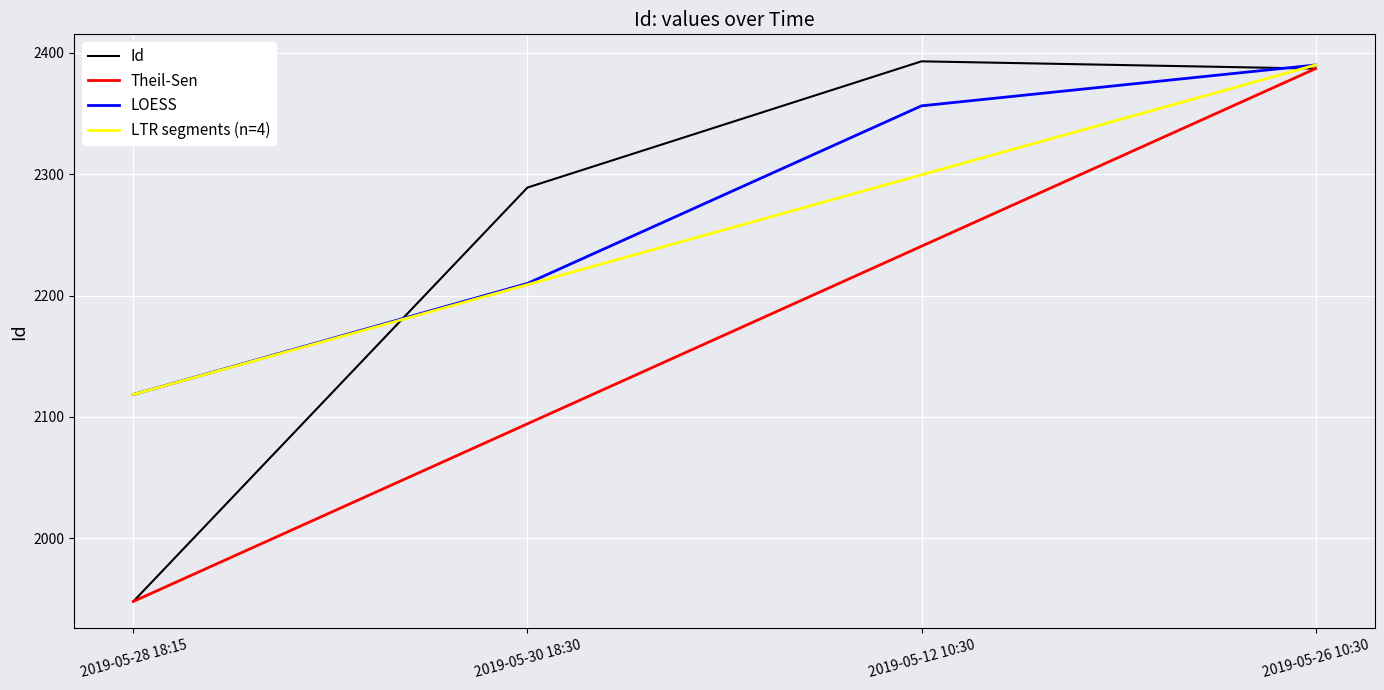

Reading right to left, extract all data points from this chart.

Id: 2019-05-26 10:30=2387.0	2019-05-12 10:30=2393.0	2019-05-30 18:30=2289.0	2019-05-28 18:15=1948.0
Theil-Sen: 2019-05-26 10:30=2387.0	2019-05-12 10:30=2240.7	2019-05-30 18:30=2094.3	2019-05-28 18:15=1948.0
LOESS: 2019-05-26 10:30=2390.0	2019-05-12 10:30=2356.3	2019-05-30 18:30=2210.0	2019-05-28 18:15=2118.5
LTR segments (n=4): 2019-05-26 10:30=2390.0	2019-05-12 10:30=2299.5	2019-05-30 18:30=2209.0	2019-05-28 18:15=2118.5